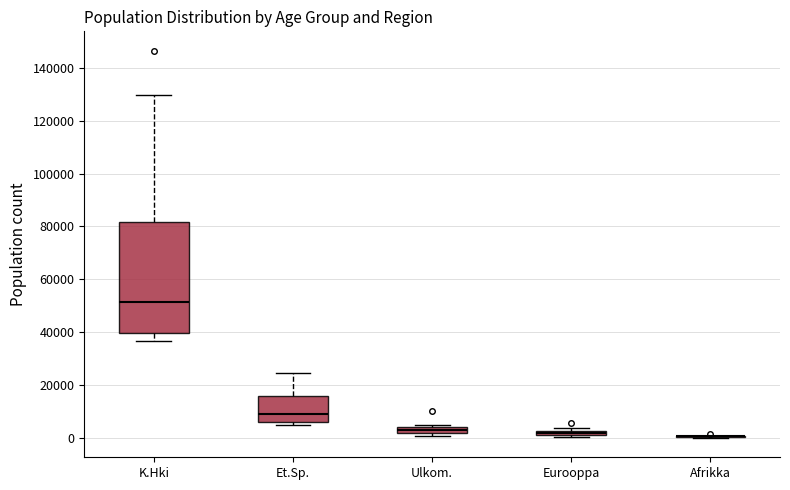

Which box is the tallest, from its lower edge to its upper edge?

K.Hki